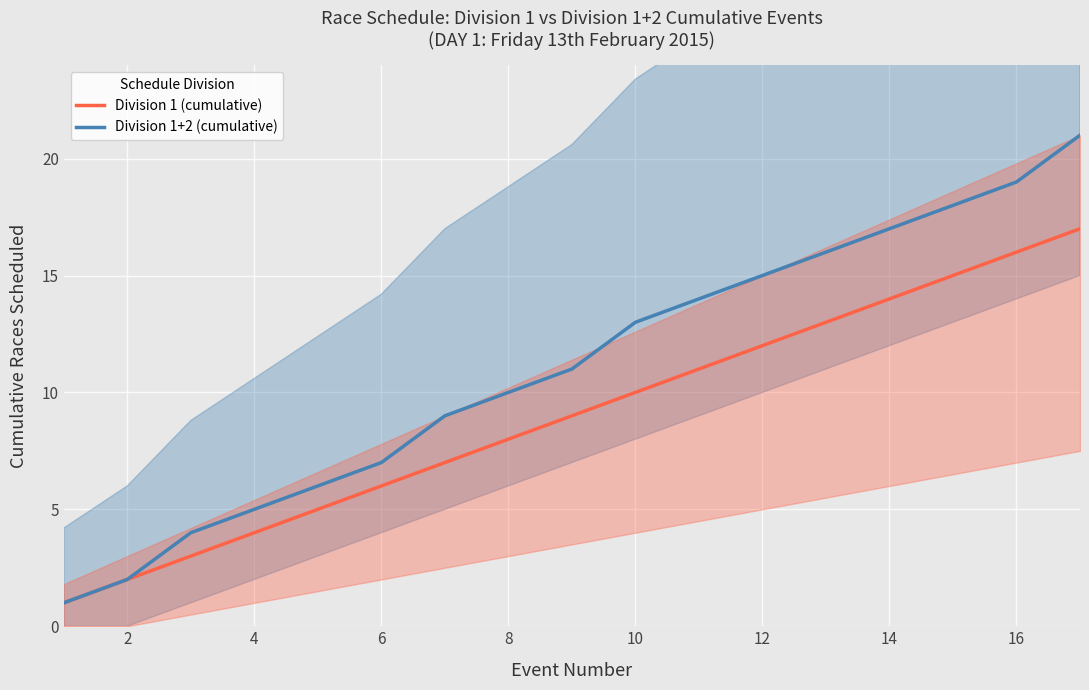

True or false: Division 1+2 (cumulative) has a value of 12 at 16.

False